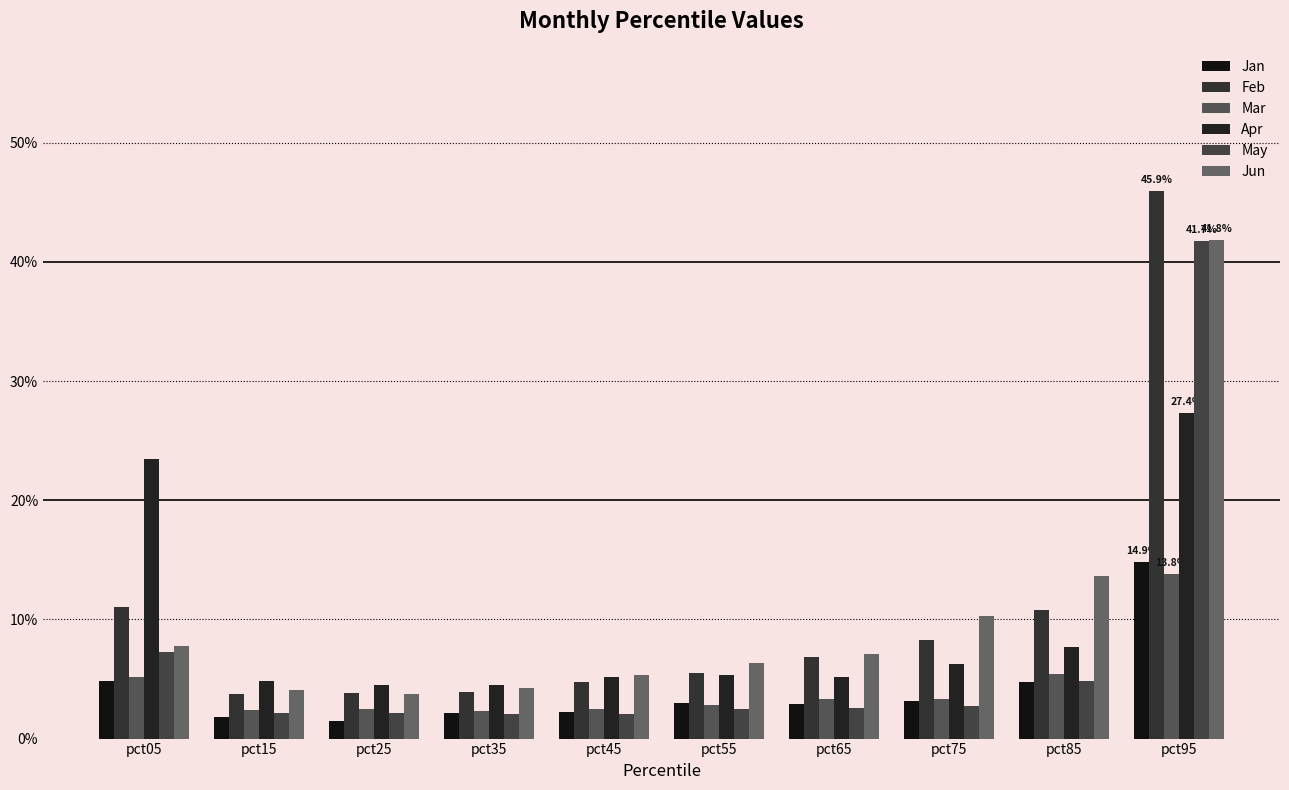

Which series changed the most between pct15 and pct55?

Jun